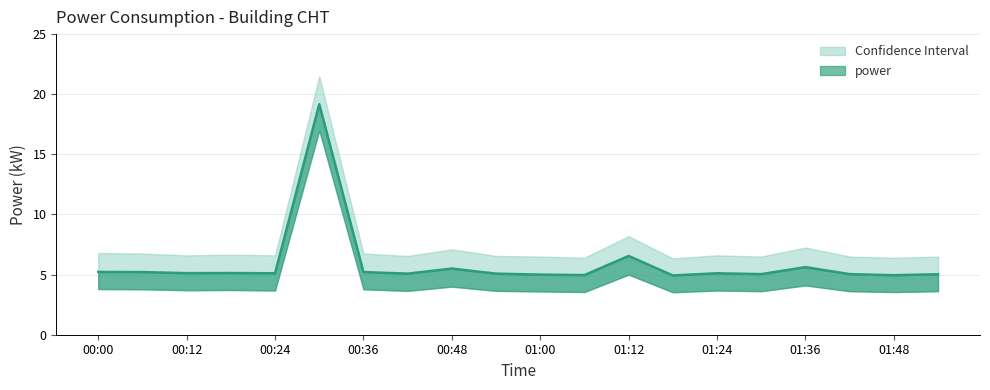

Where is the first local minimum?

00:12